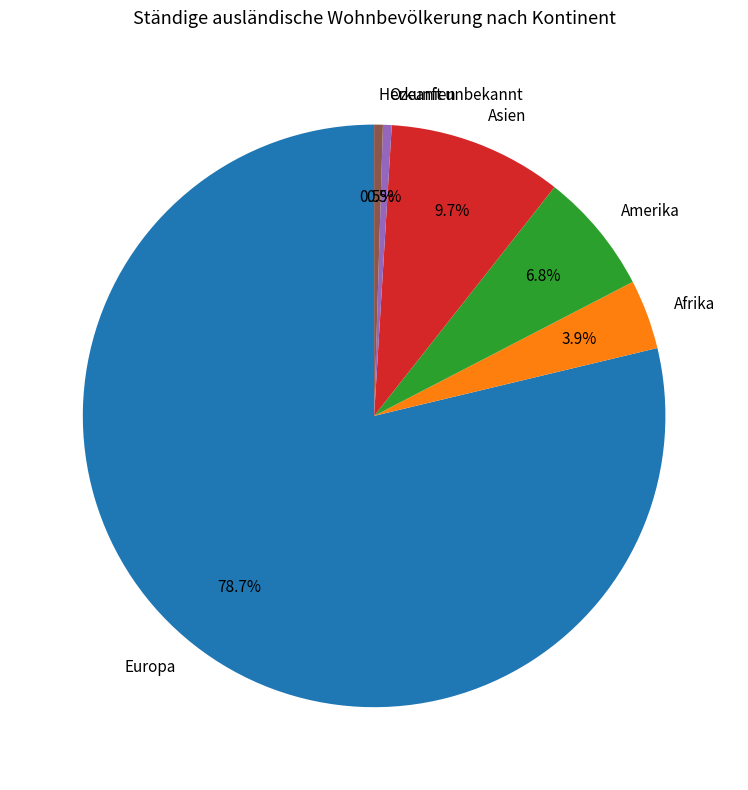

Which category accounts for the majority?

Europa